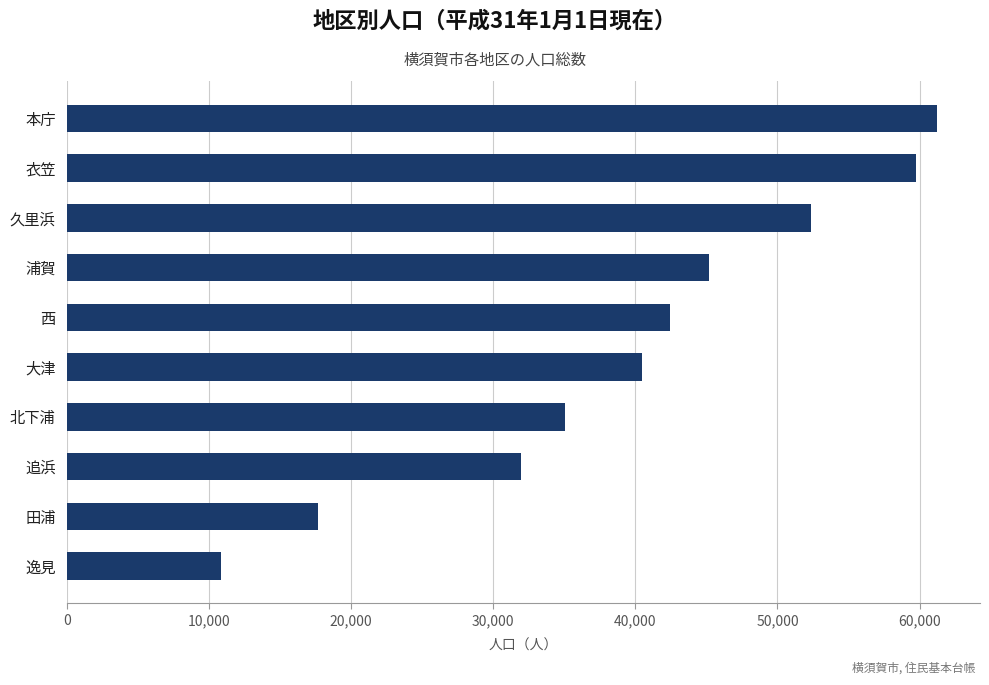

What is the change in value from 北下浦 to 浦賀?

+10154